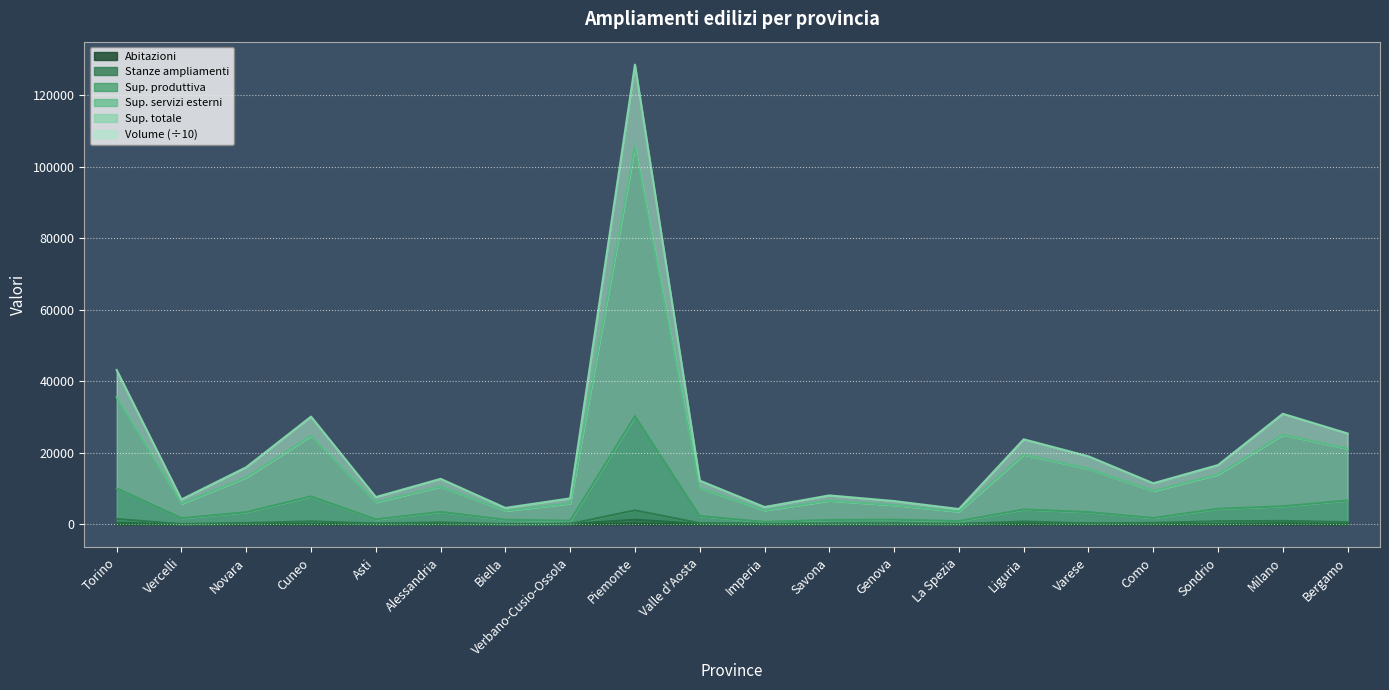

Which series changed the most between Verbano-Cusio-Ossola and Sondrio?

Volume